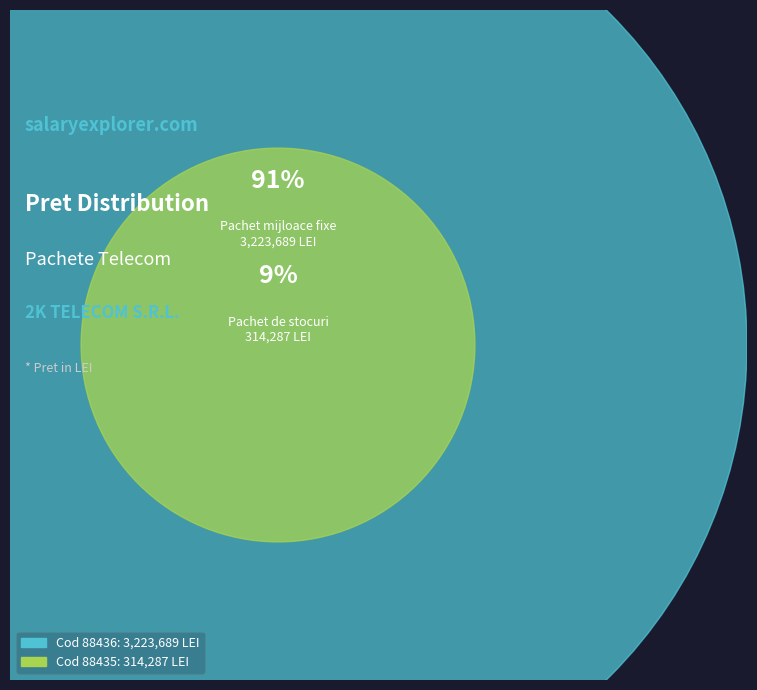

Is there any slice that represents more than half of the pie?

Yes